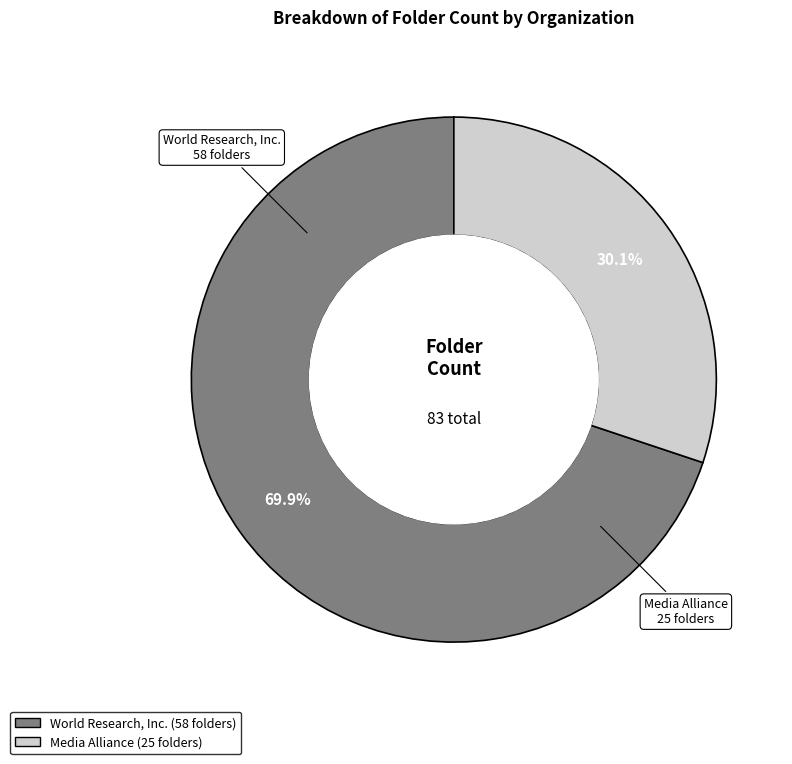

What percentage is the Media Alliance slice, to the nearest percent?

30%